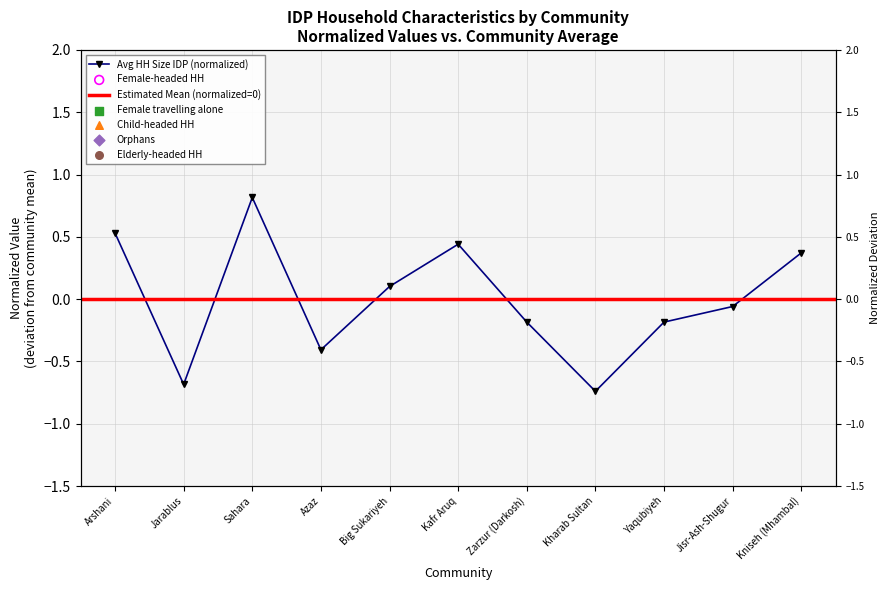

Which series reaches the maximum Y coordinate?

Avg HH Size IDP